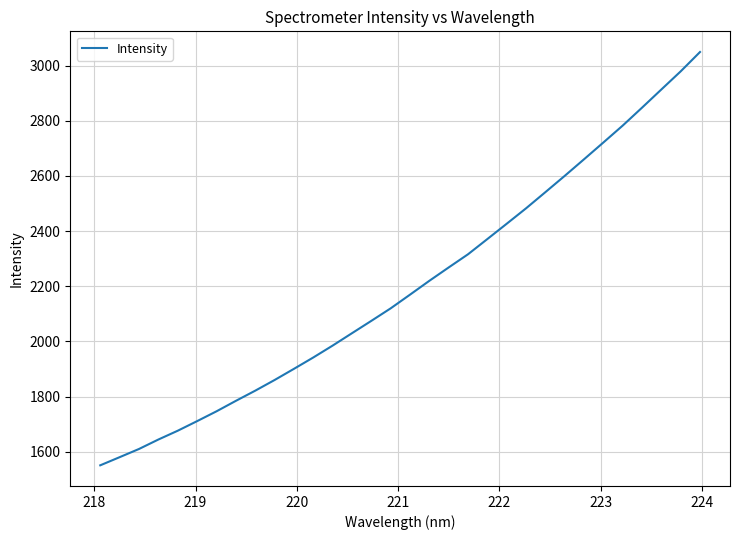

What is the difference between the maximum and minimum values?

1498.9